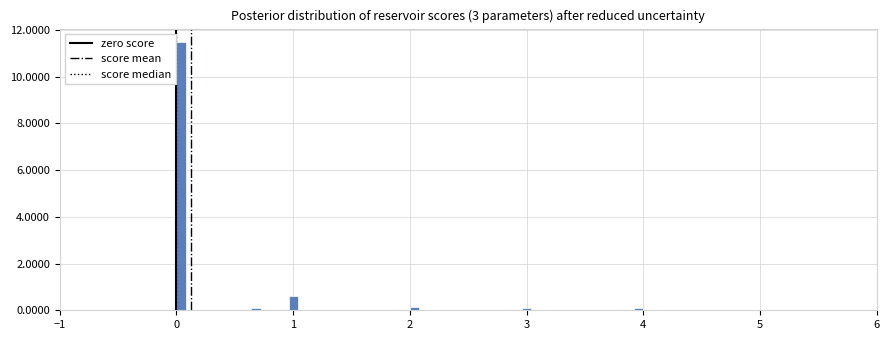

Read against the x-axis, roughly where is the centre of the tallest bar?

0.0